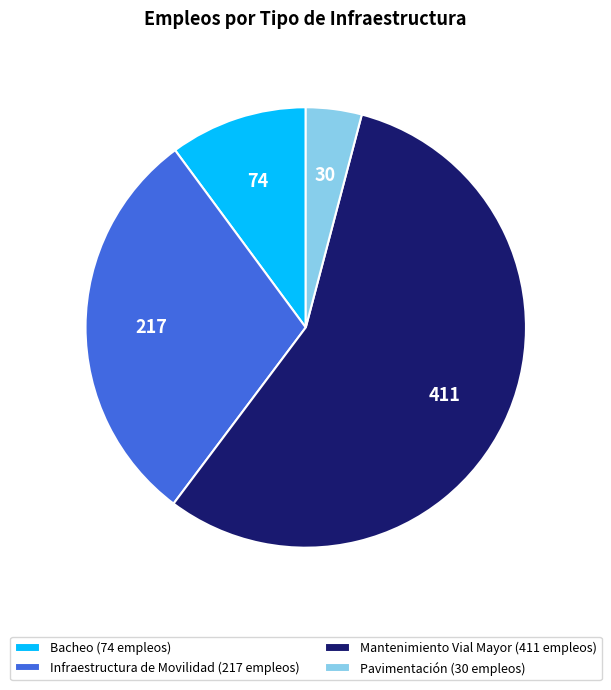

Which category accounts for the majority?

Mantenimiento Vial Mayor